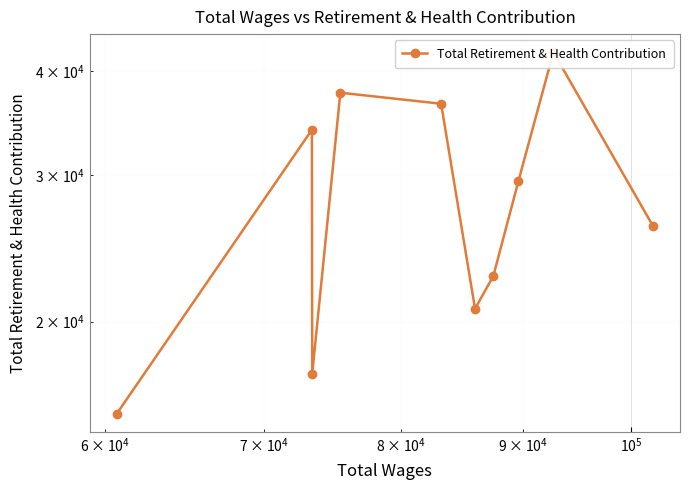

The chart shows a value of 17303 at $\mathdefault{10^{5}}$. True or false?

False